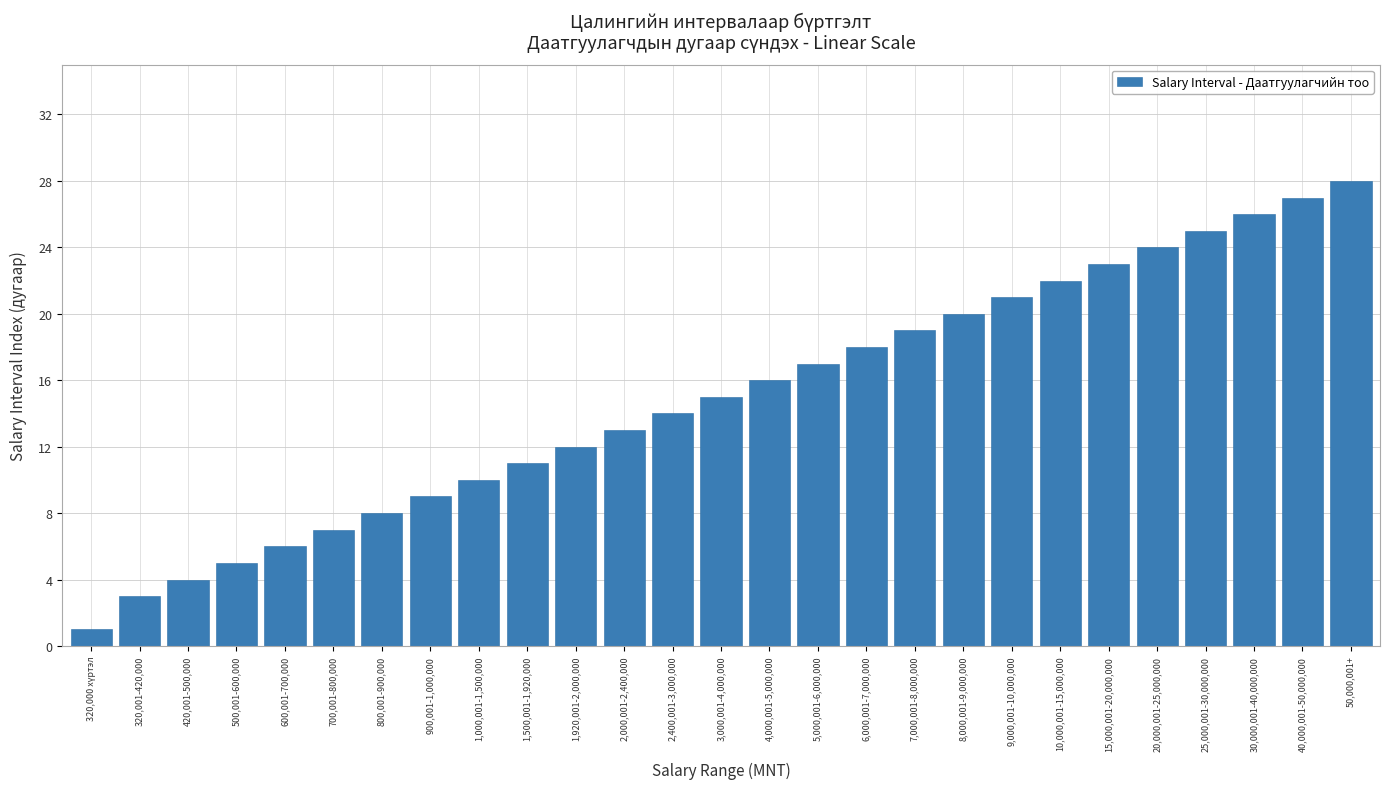

Reading right to left, what are all the values shown in this chart?

28	27	26	25	24	23	22	21	20	19	18	17	16	15	14	13	12	11	10	9	8	7	6	5	4	3	1